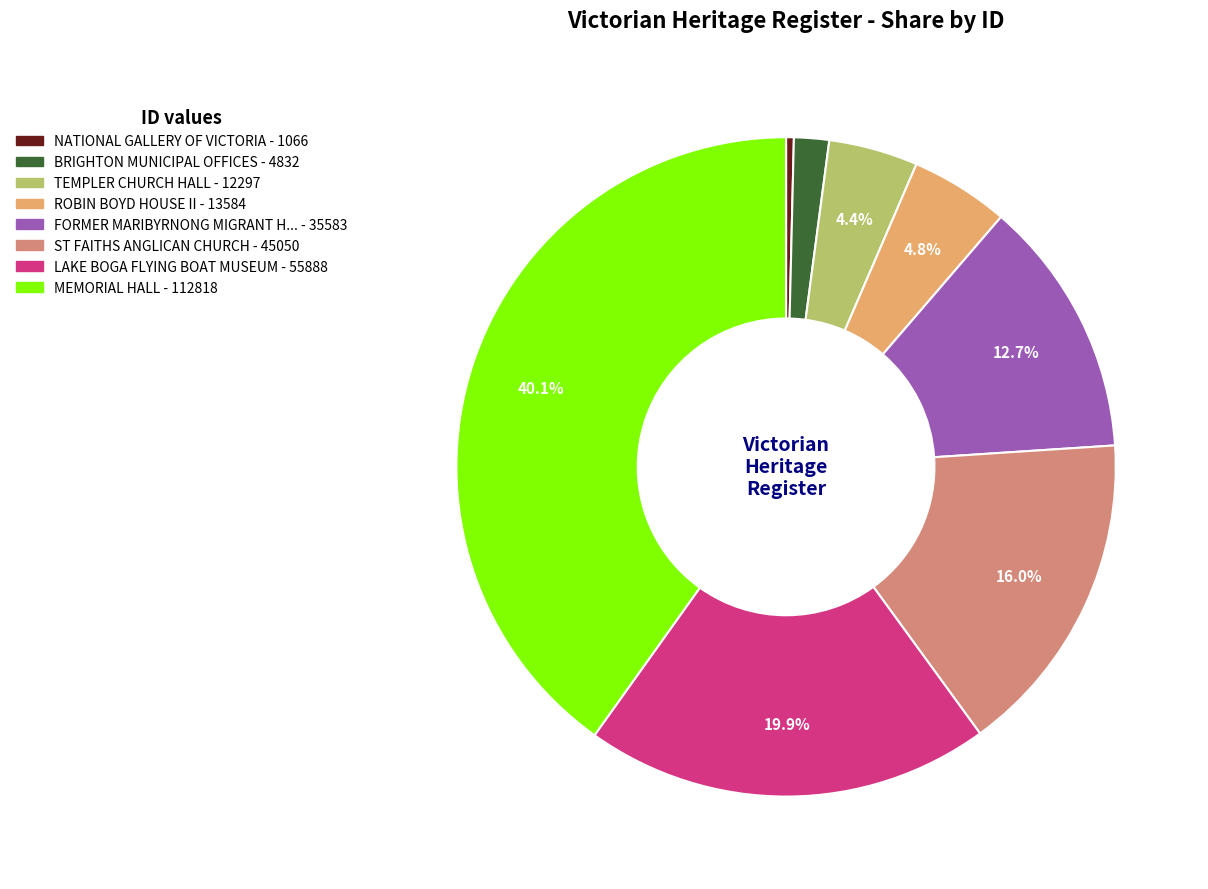

Is there a majority slice in this chart?

No